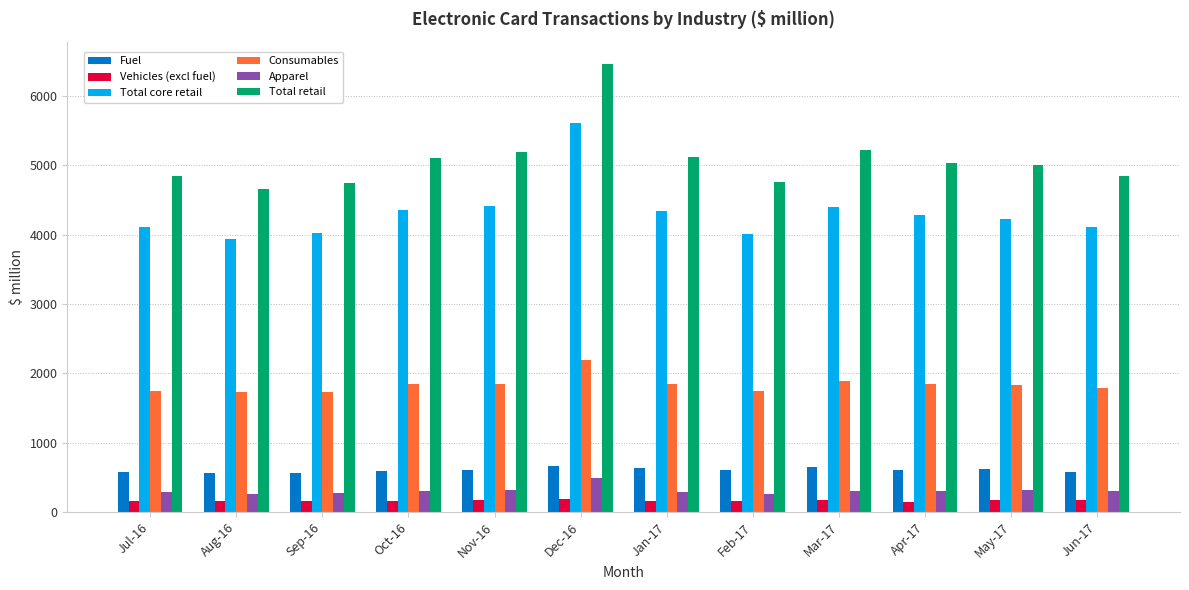

What is the greatest value displayed?

6463